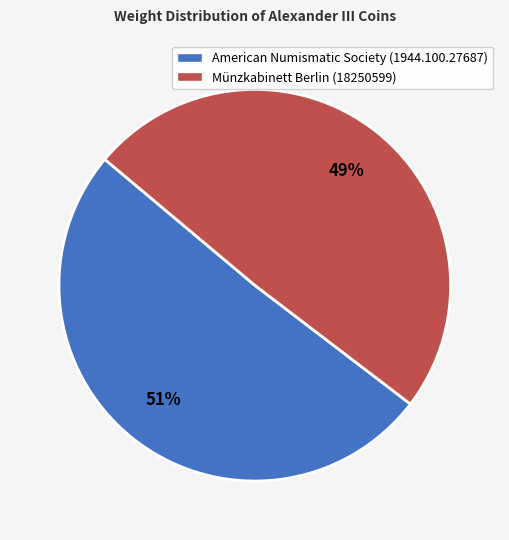

To the nearest percent, what portion does American Numismatic Society (1944.100.27687) represent?

51%